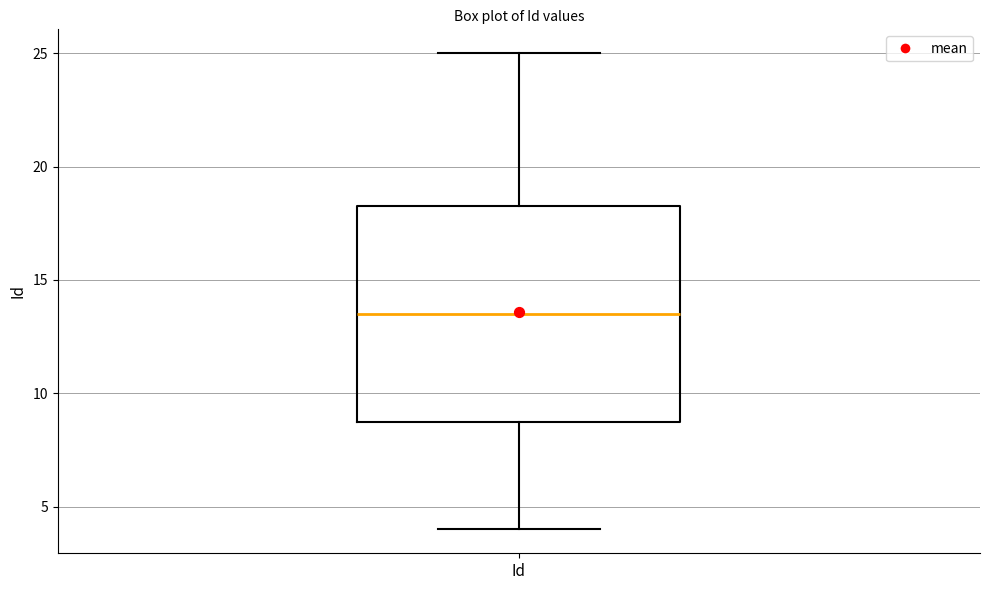

Transcribe this box plot: give where the median line is, the range the box spans, and where the two whiskers end, as read against the y-axis. The values are not printed on the chart, so give them approximately, as read against the axis.

median 13.5, box 9.0 to 18.5, whiskers 4.0 to 25.0